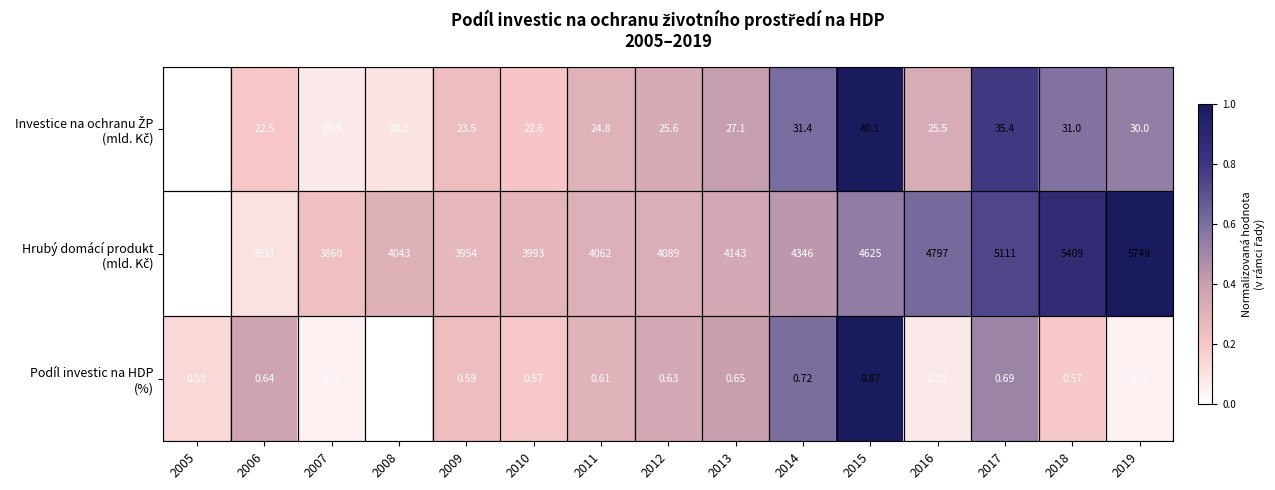

Count the number of data series in this chart.

3